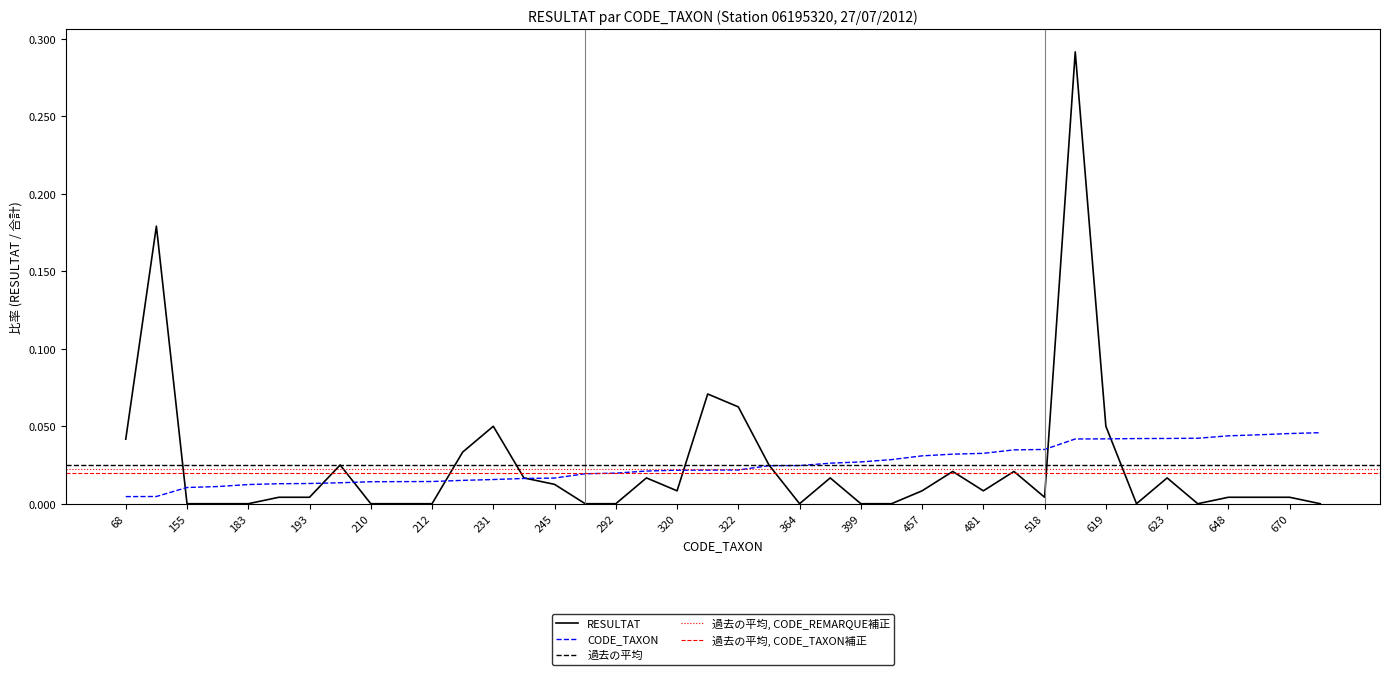

Between 286 and 622, which series saw the biggest shift?

CODE_TAXON